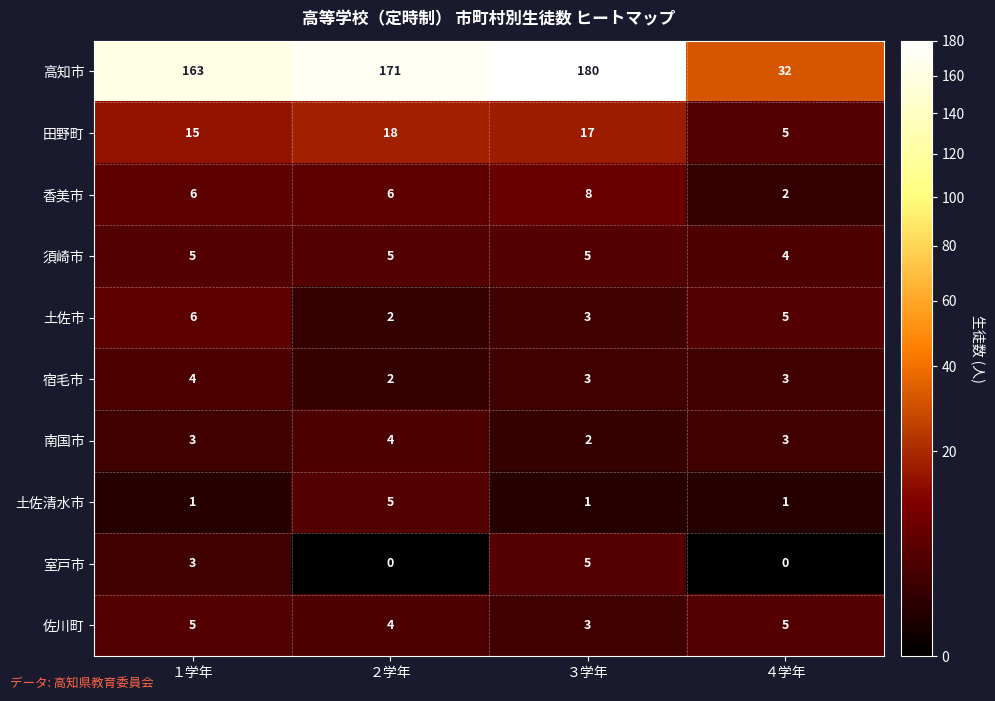

At which category does the chart reach its peak across all series?

３学年